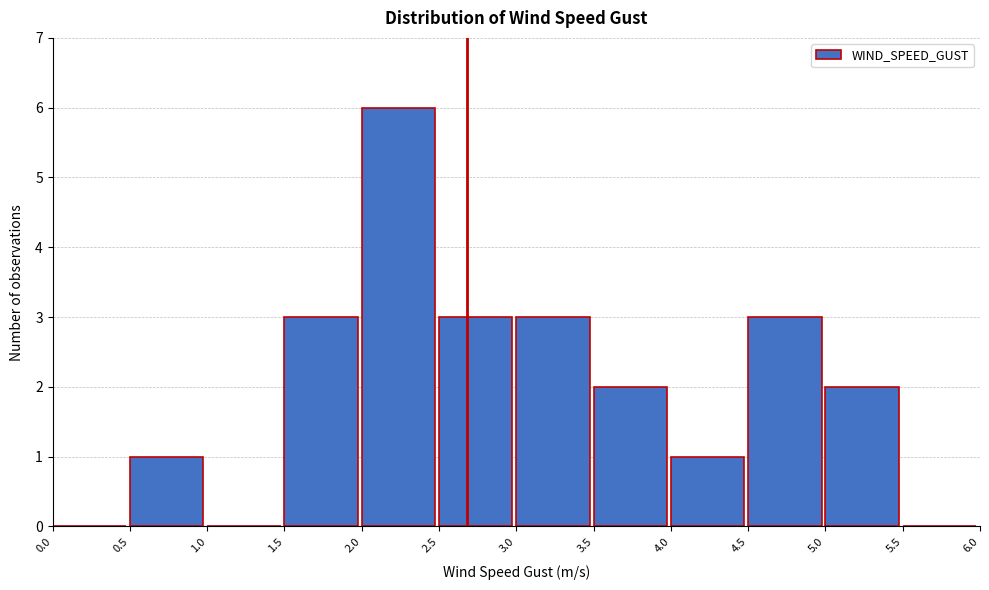

Over which range of the x-axis is the bar tallest?

2.0 to 2.5